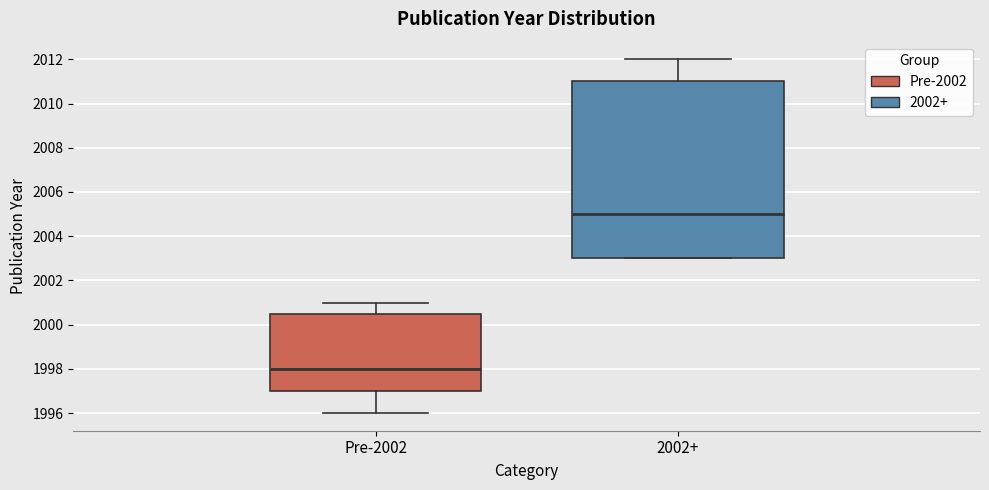

Which box has the lowest median line?

Pre-2002